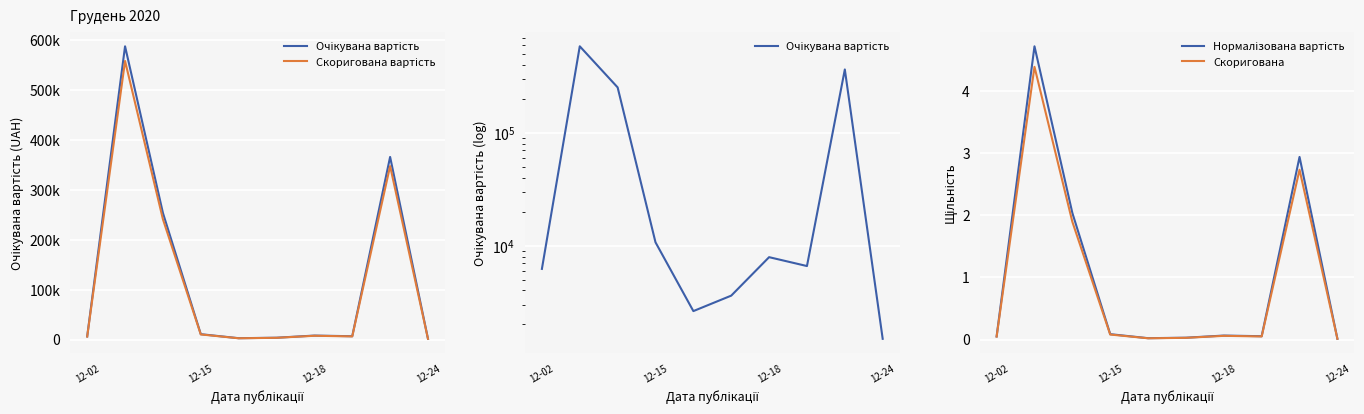

True or false: Нормалізована вартість has more than 1 interior local peaks.

True